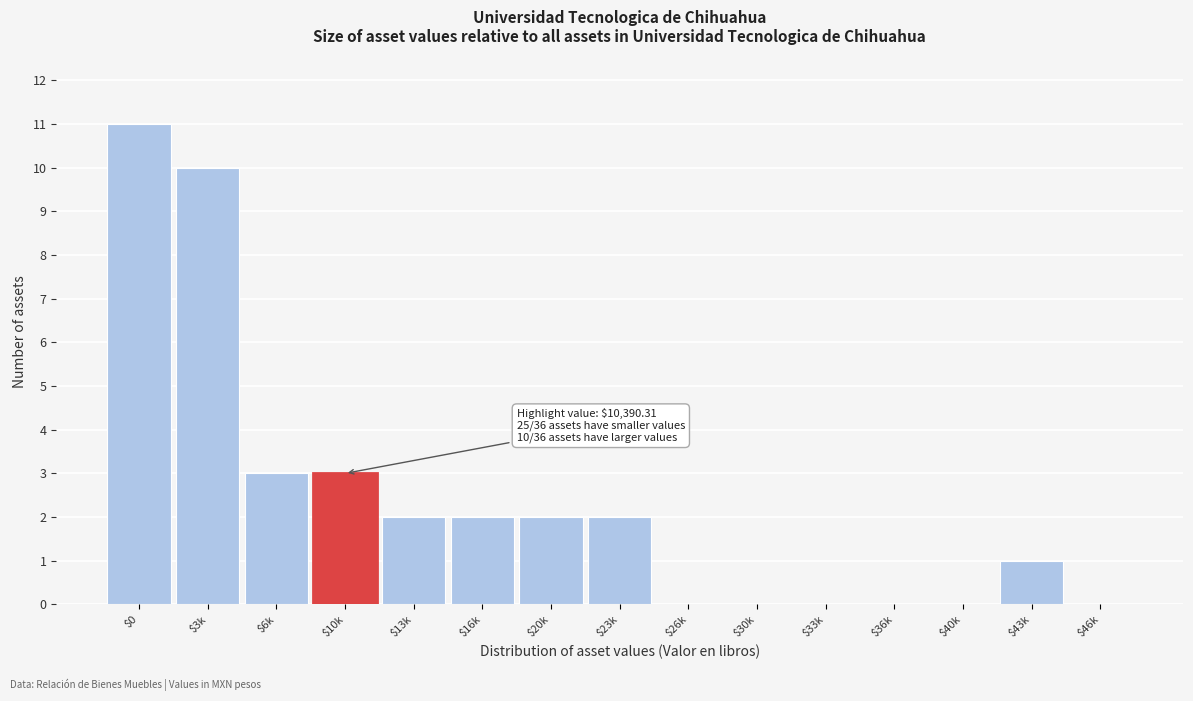

What is the sum of all values?

36